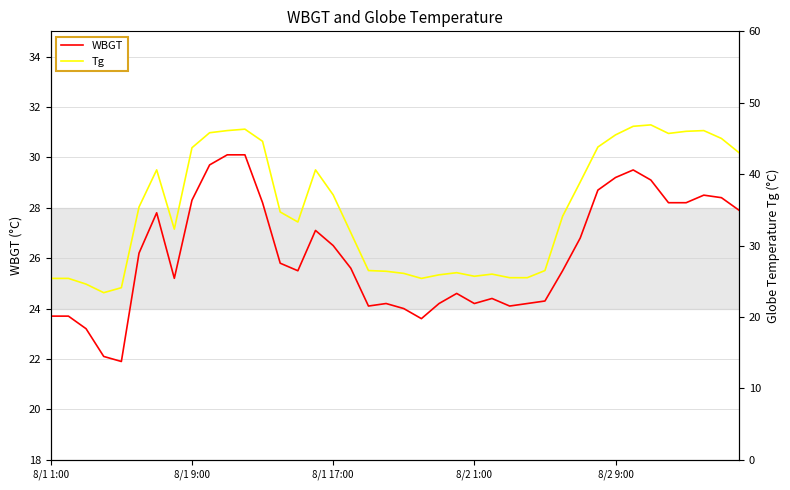

What are all the series names shown in the legend?

WBGT, Tg